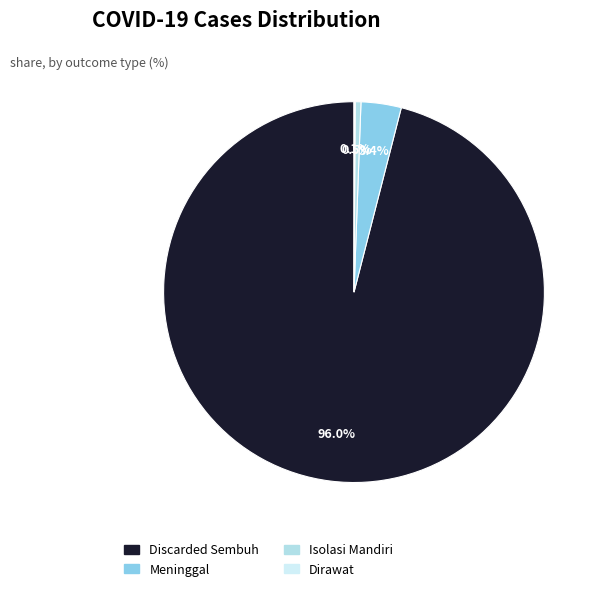

Count the number of slices in the pie.

4